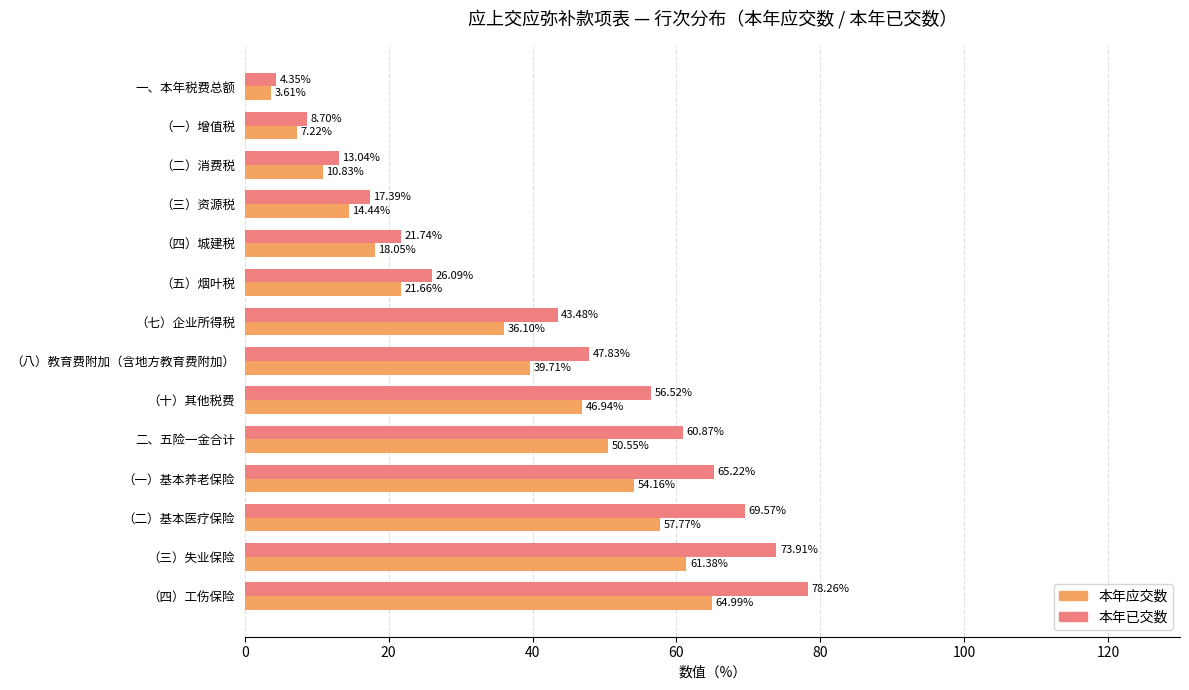

Which category has the highest value across all series?

（四）工伤保险